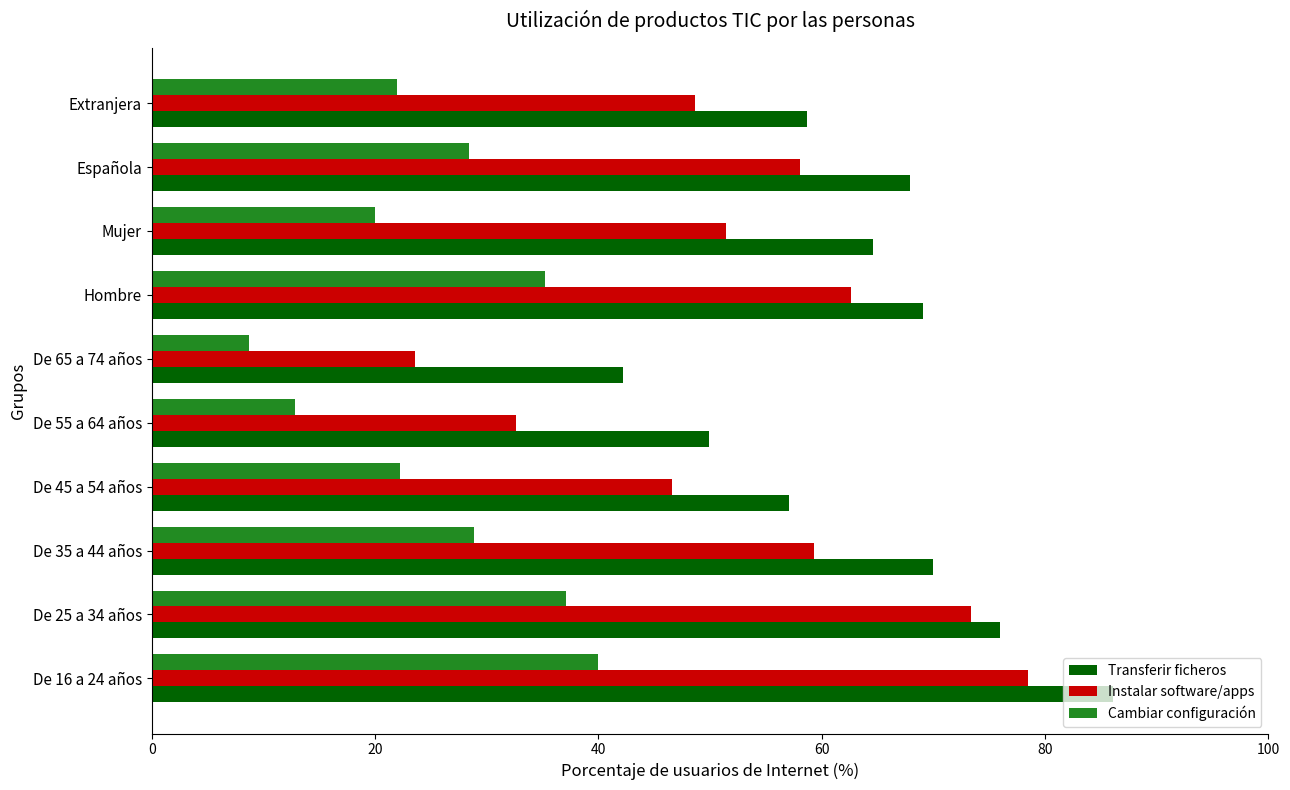

What is the maximum value for Cambiar configuración?

40.0